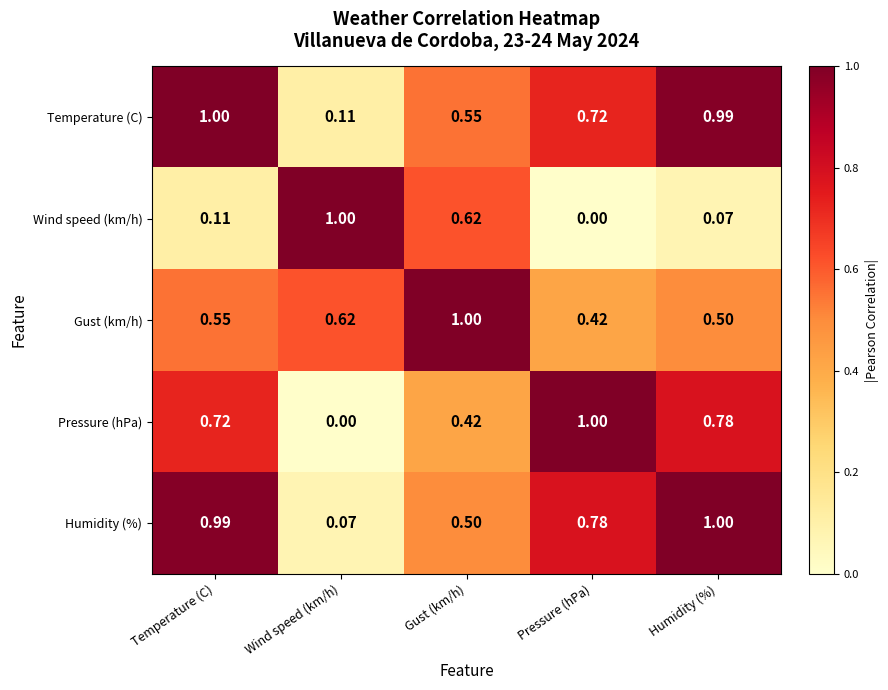

Rank the categories by Humidity (%) value from highest to lowest.

Humidity (%), Temperature (C), Pressure (hPa), Gust (km/h), Wind speed (km/h)